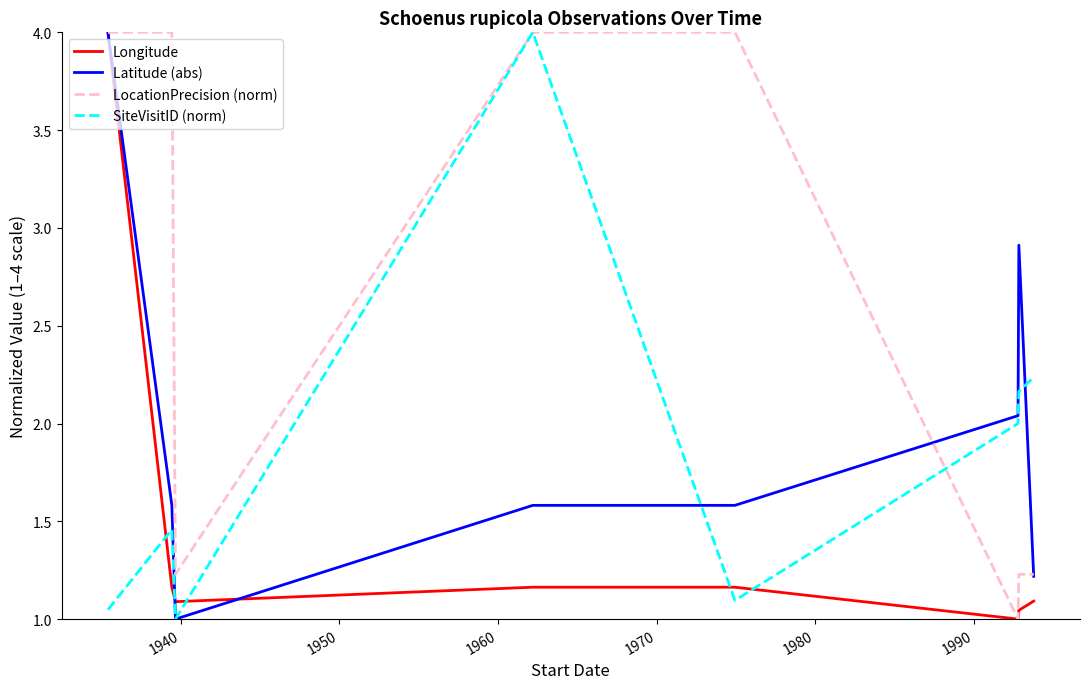

Which series has the largest total across all categories?

LocationPrecision (norm)